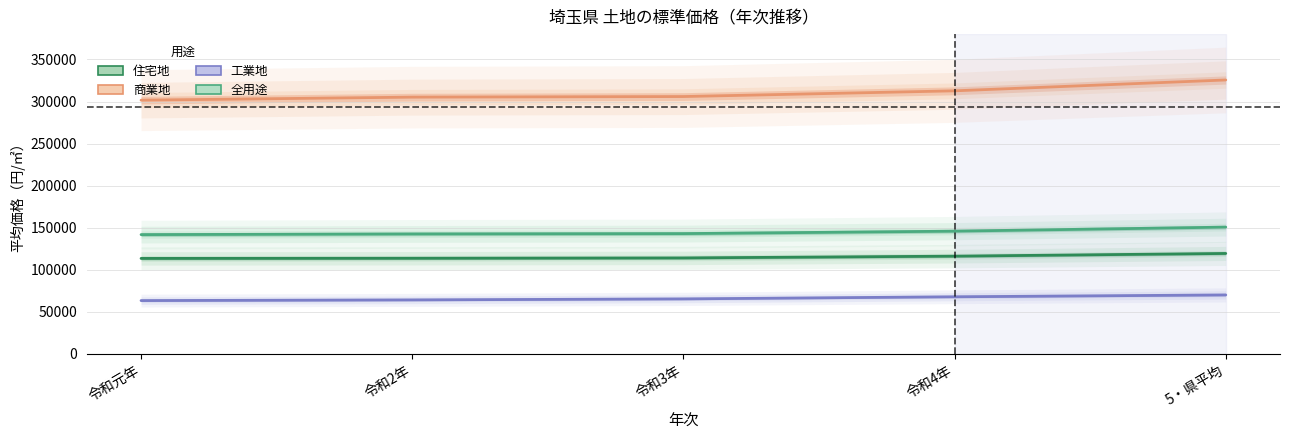

How many values in the 全用途 series exceed 143000?

2